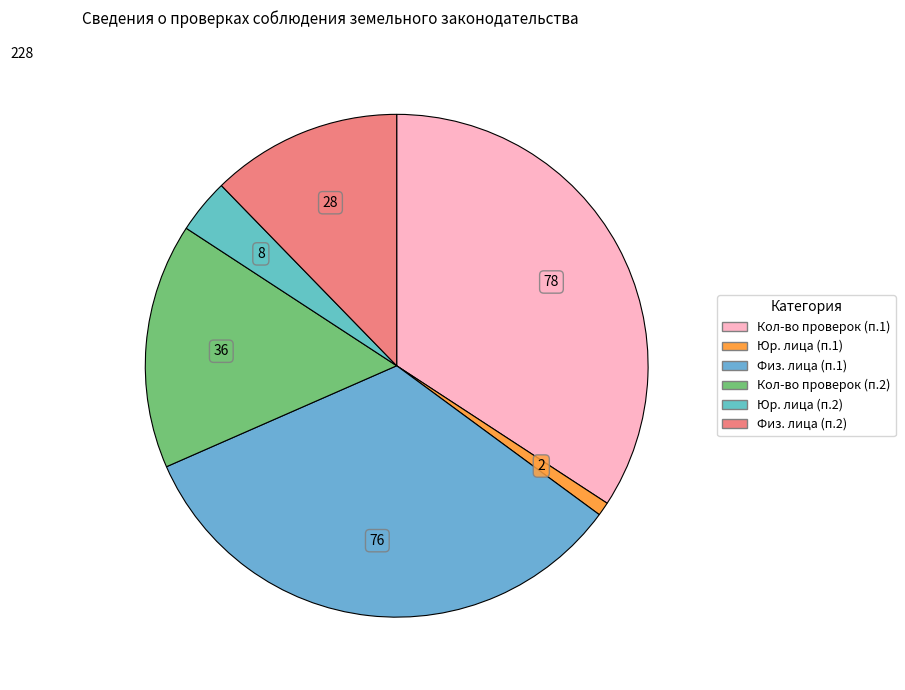

Is there a majority slice in this chart?

No